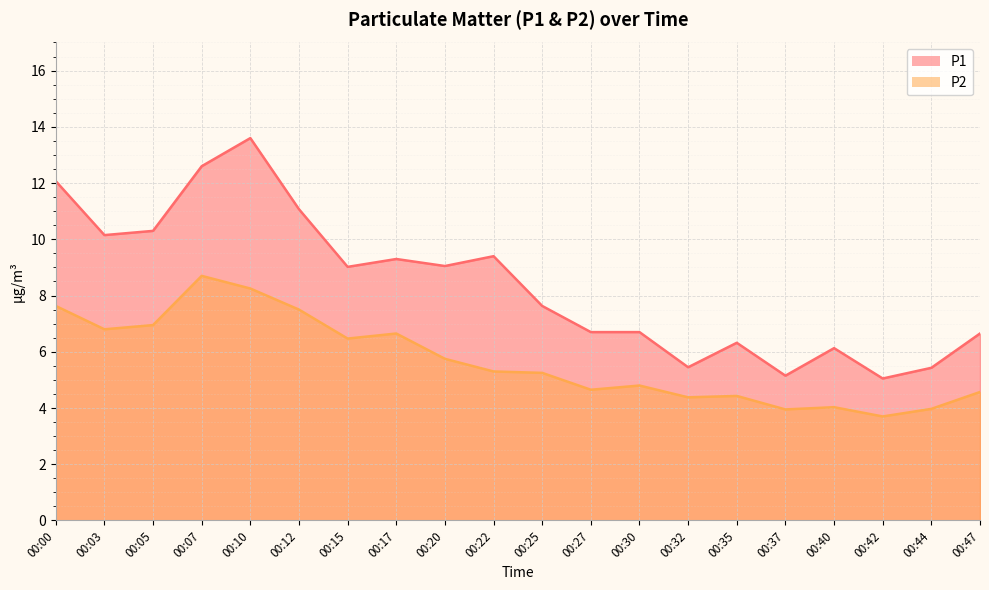

List the series in order of their peak value, lowest first.

P2, P1